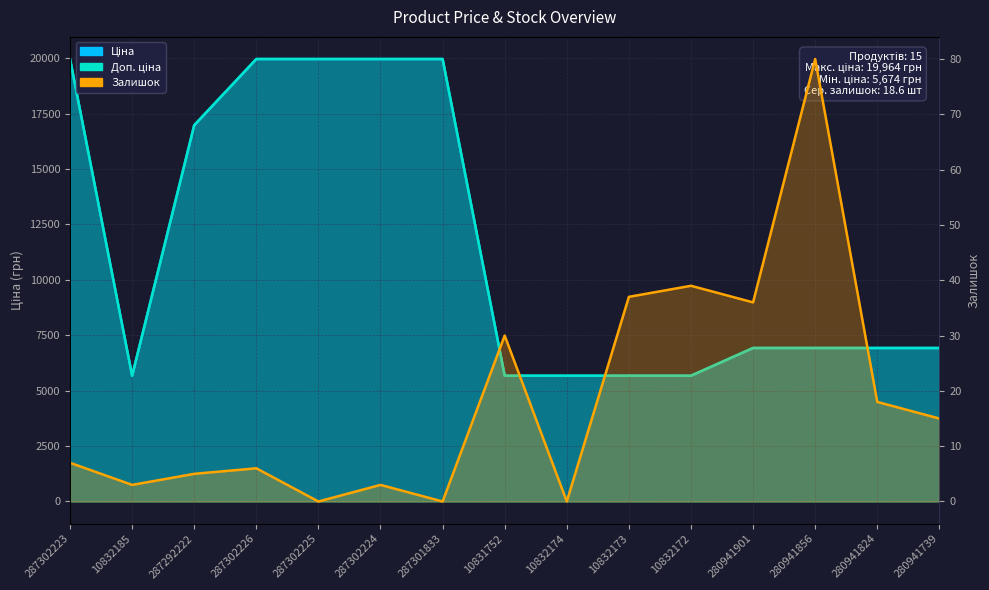

At which category is the sum across all series the highest?

287302223